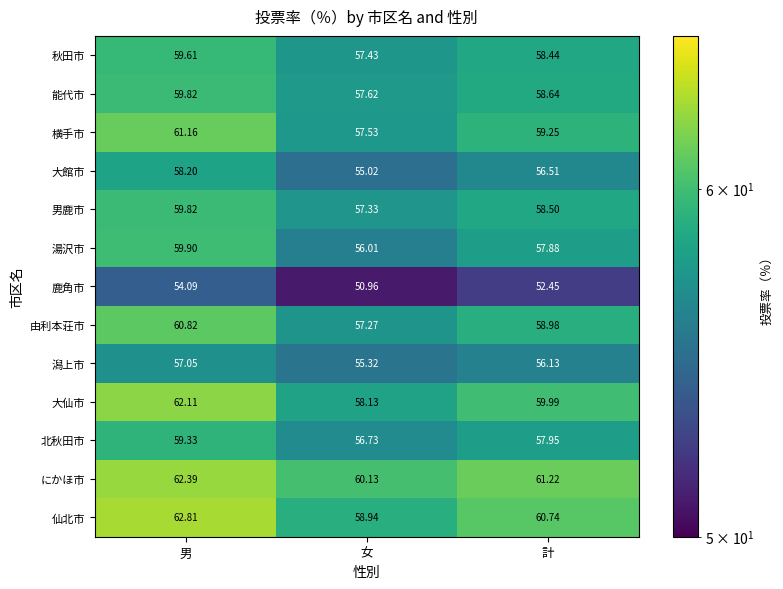

At which category is the sum across all series the highest?

男